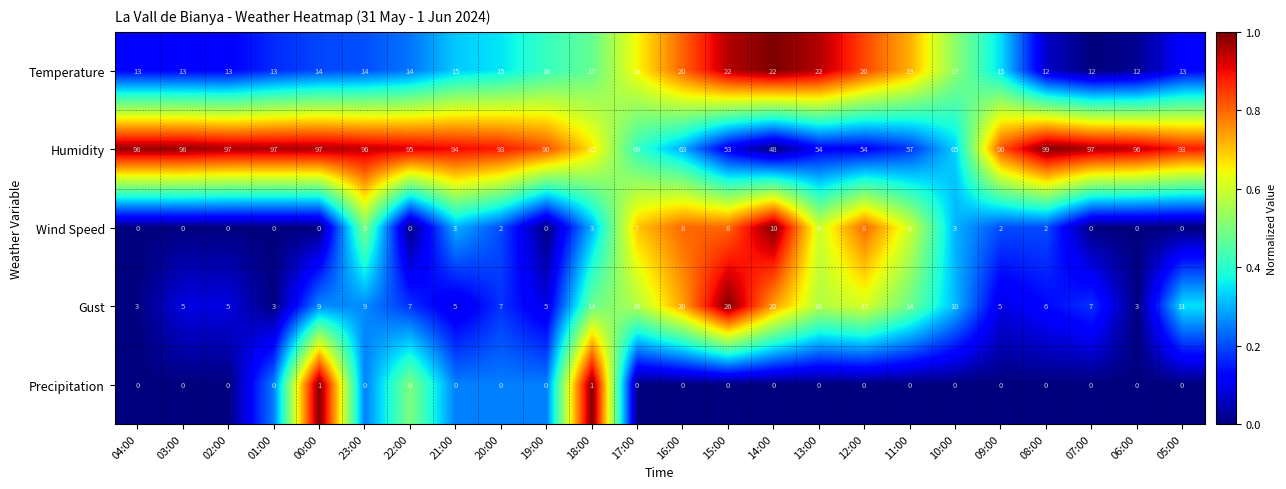

What is the spread (max minus min) of values at 15:00?

53